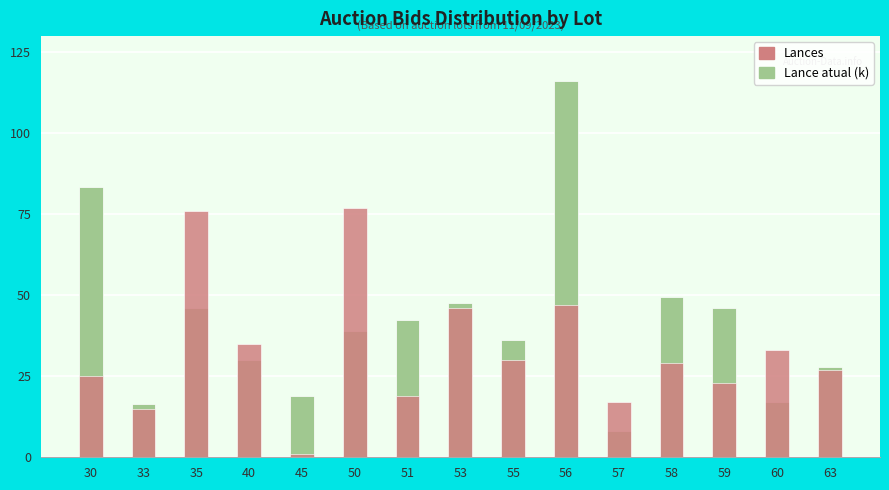

What value does the Lance atual (k) series have at 59?

46.0